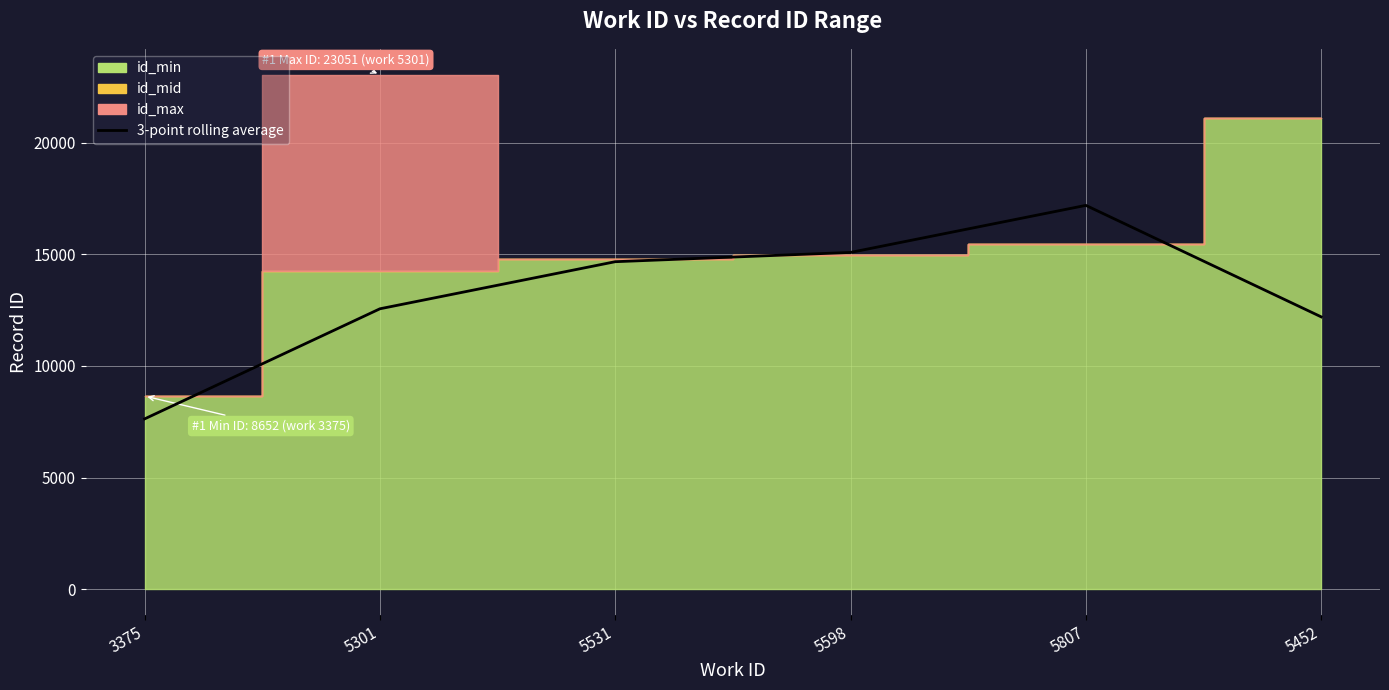

What is the difference between the maximum and minimum values?

9564.0